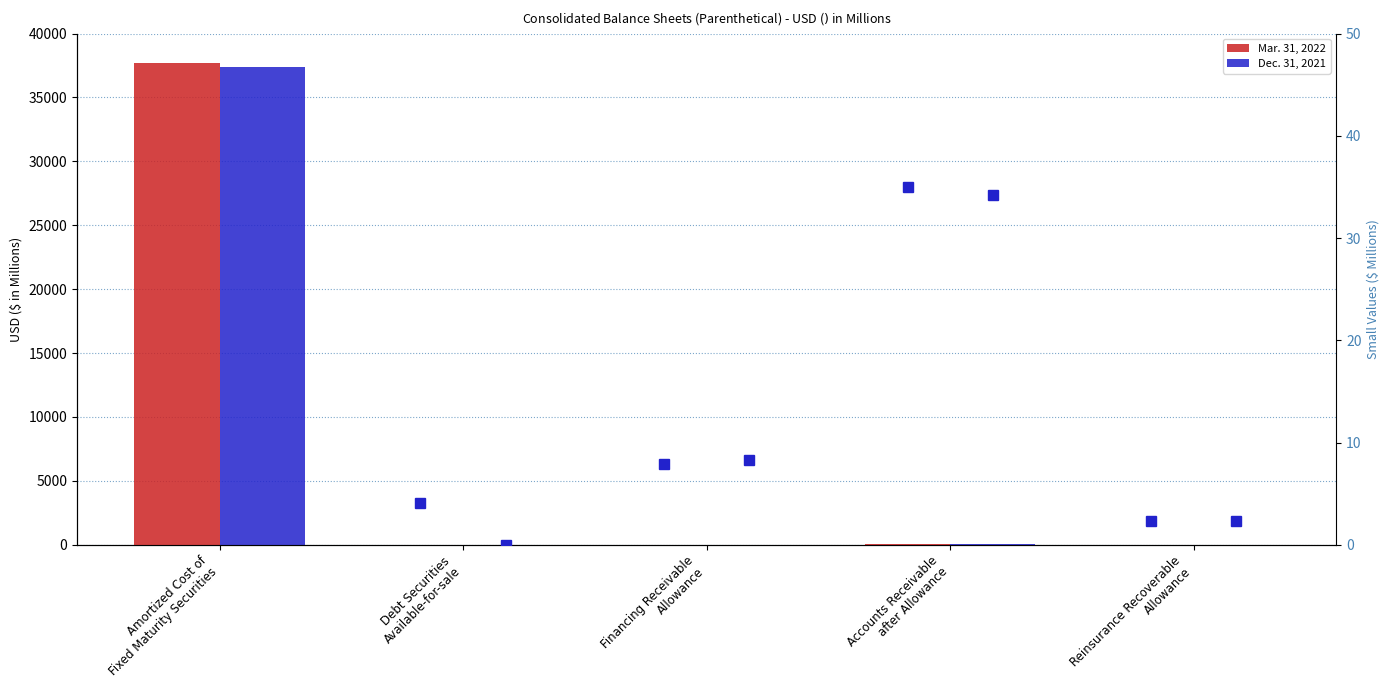

At which category is the sum across all series the highest?

Amortized Cost of
Fixed Maturity Securities